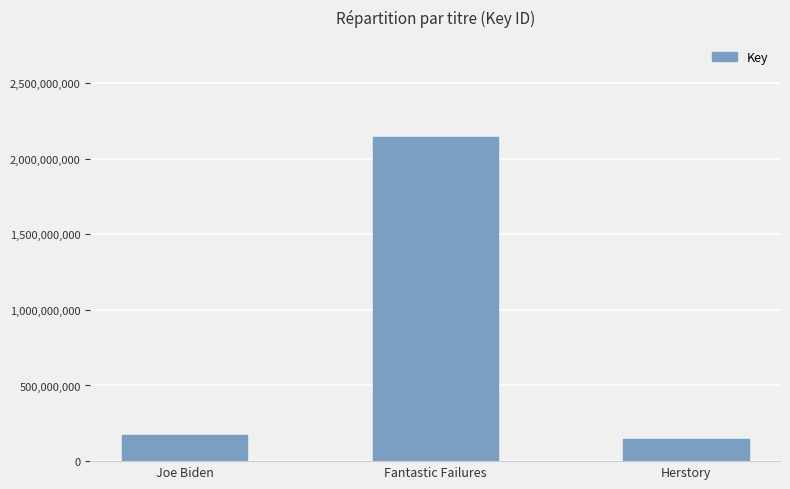

What position from the right is Joe Biden?

3